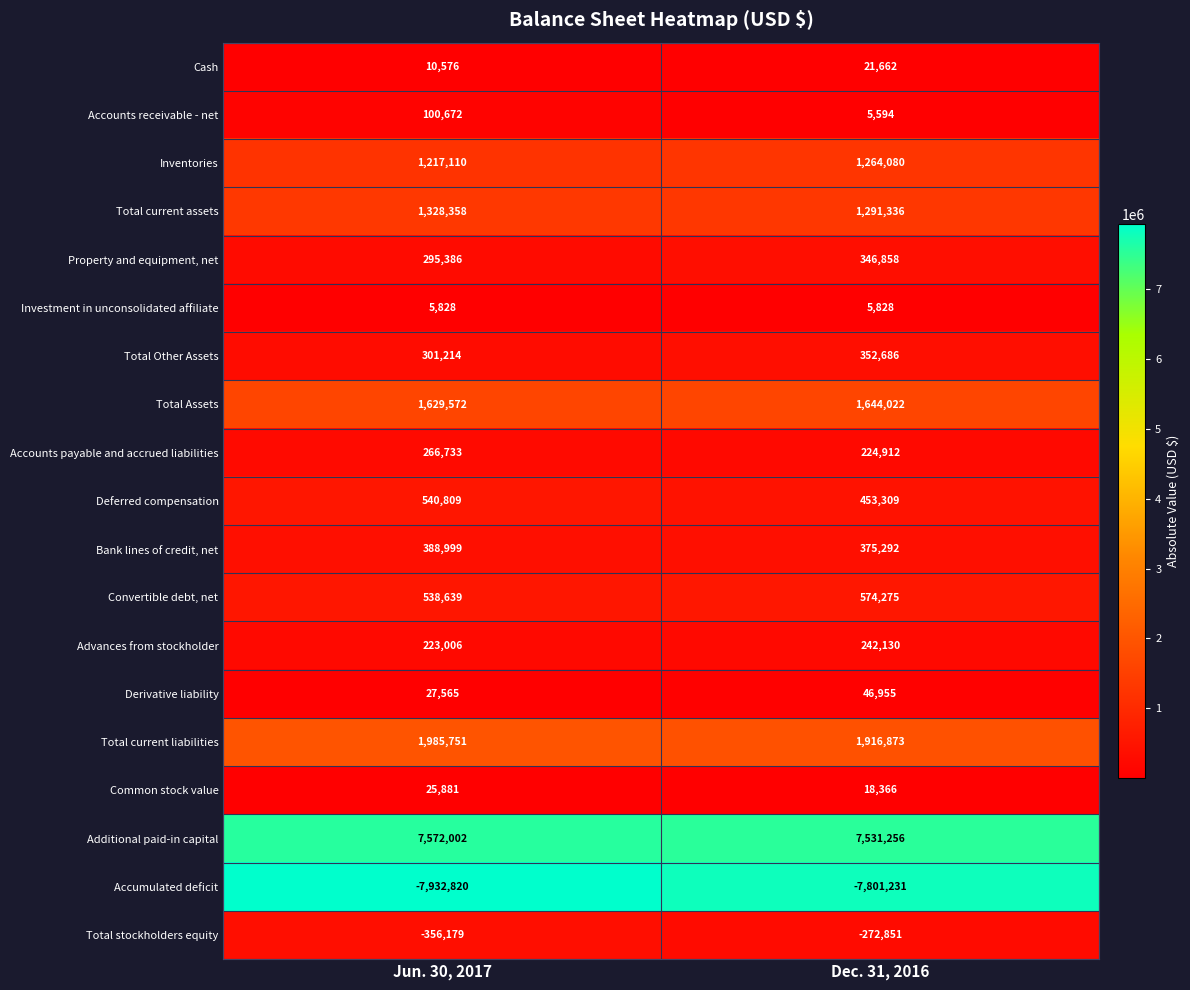

Which series has the largest range (max minus min)?

Accumulated deficit